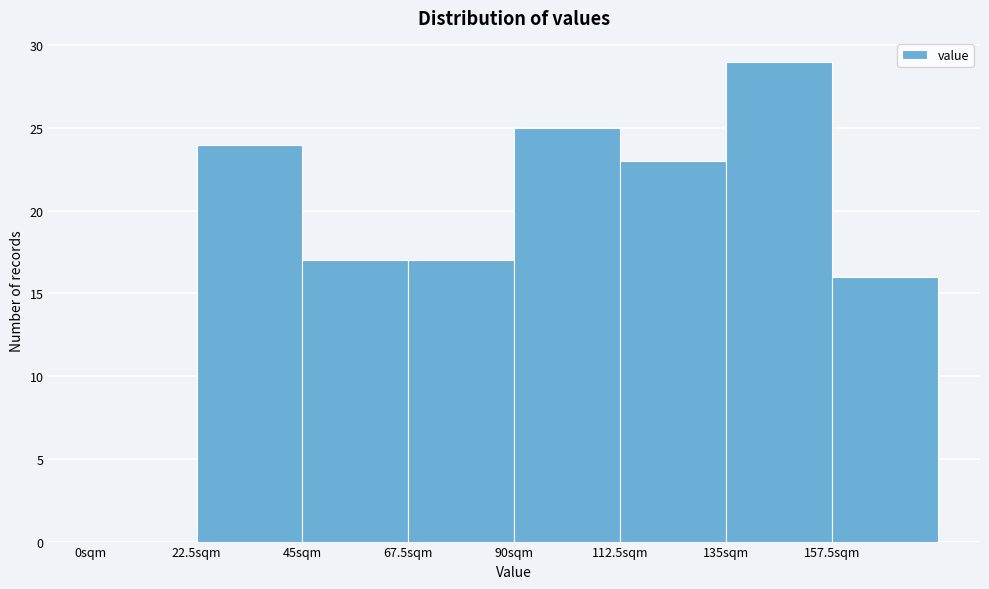

Reading left to right, transcribe this chart: for each bar, give the range it covers on the x-axis and its height. Neither the bar edges nor the heights are printed on the chart, so give them approximately, as read against the axes.

0.0 to 22.5: 0
22.5 to 45.0: 24
45.0 to 67.5: 17
67.5 to 90.0: 17
90.0 to 112.5: 25
112.5 to 135.0: 23
135.0 to 157.5: 29
157.5 to 180.0: 16